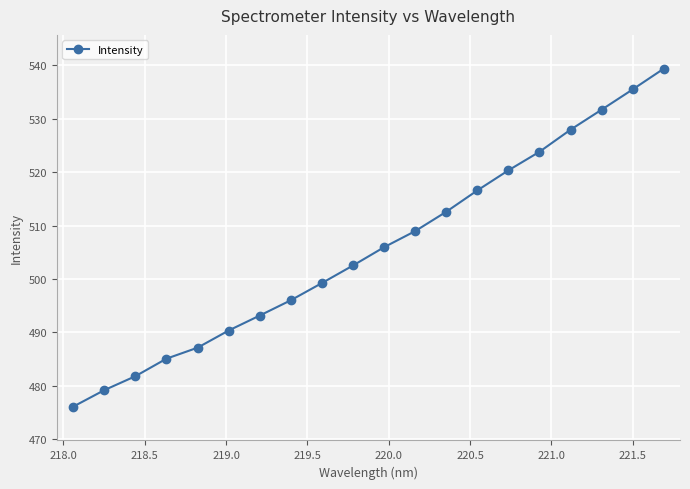

What is the difference between the second highest and second lowest values?

56.3